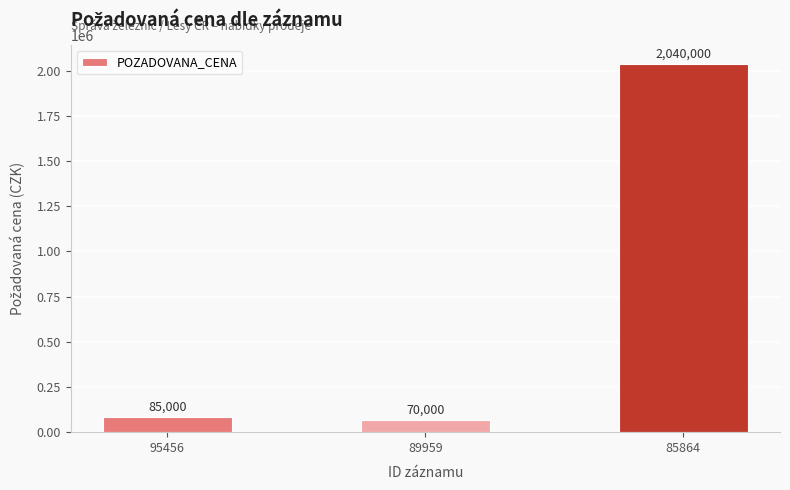

Reading left to right, extract all data points from this chart.

85000	70000	2040000